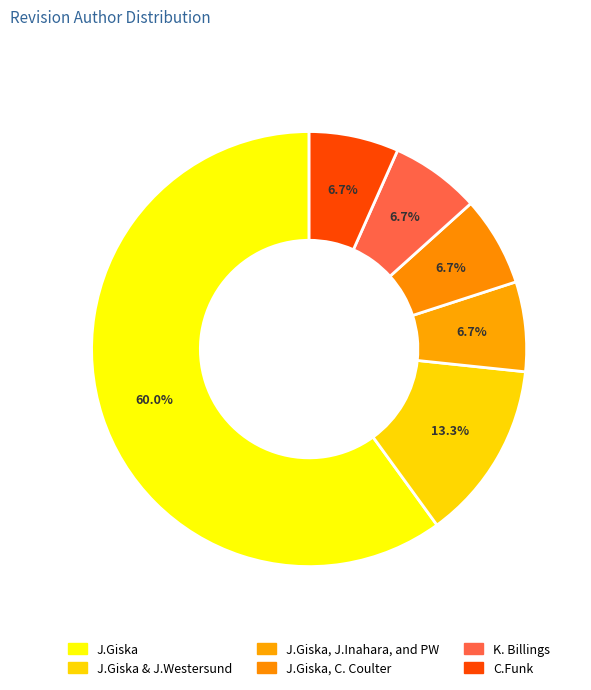

To the nearest percent, what percentage of the pie is K. Billings?

7%